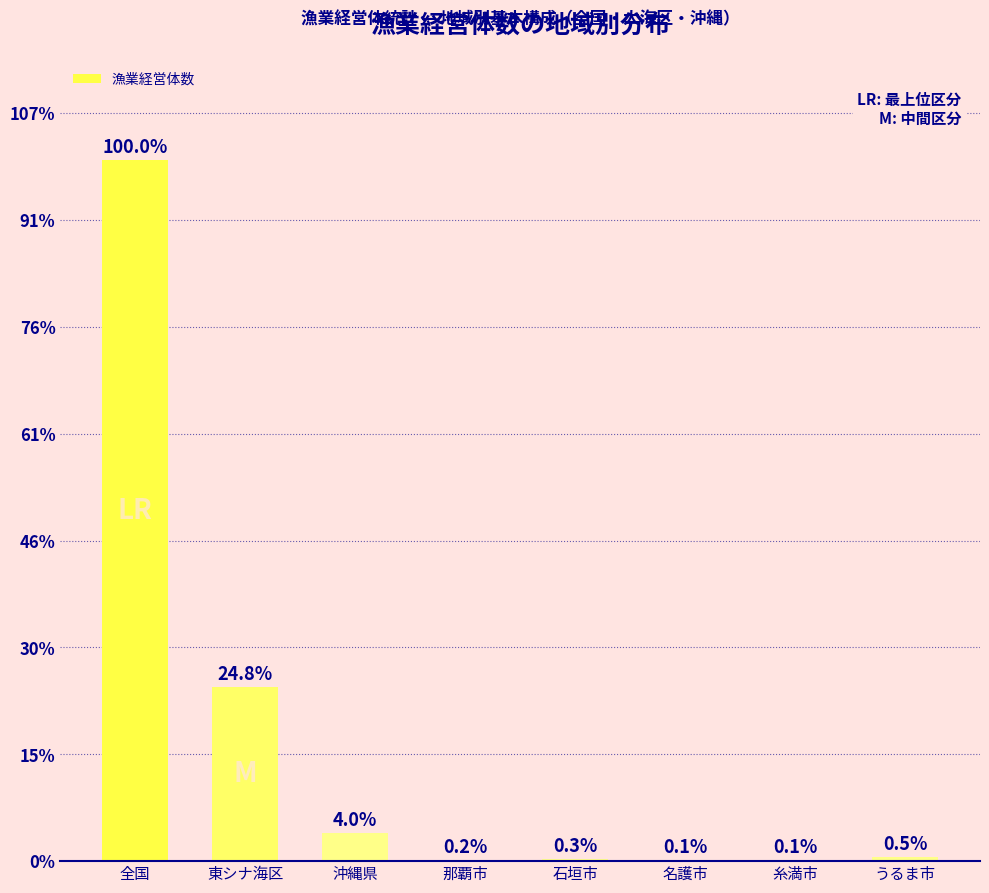

Where does the data first go above 353?

全国